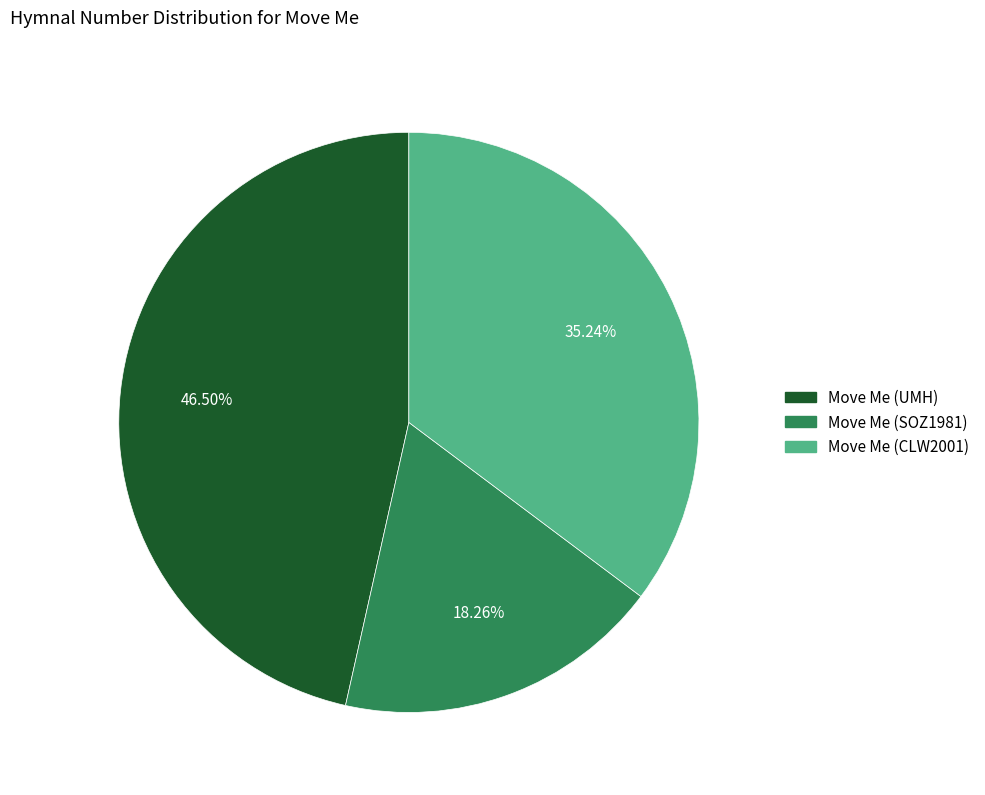

Is the sum of Move Me (UMH) and Move Me (CLW2001) greater than half?

Yes